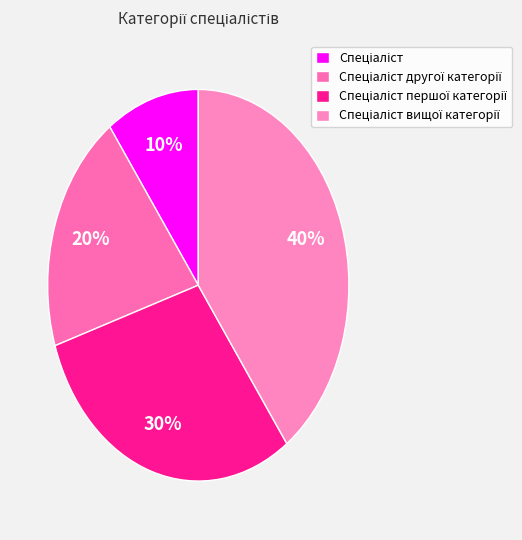

Does Спеціаліст вищої категорії represent more than half of the total?

No